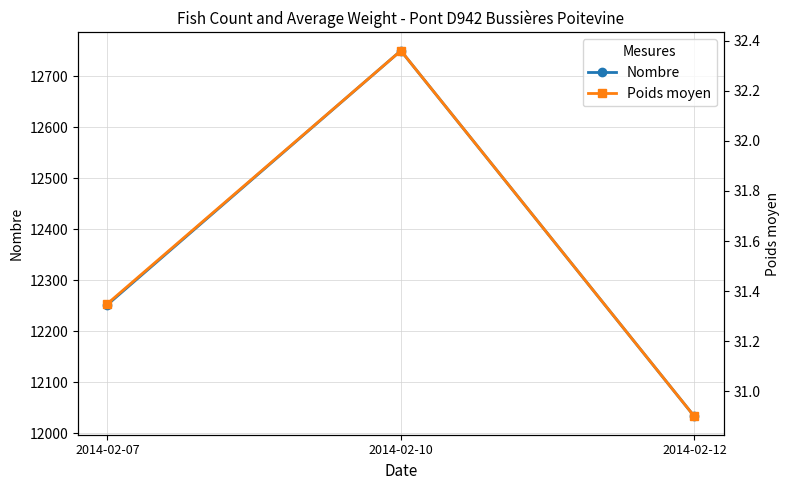

Which label corresponds to the largest value in the chart?

2014-02-10